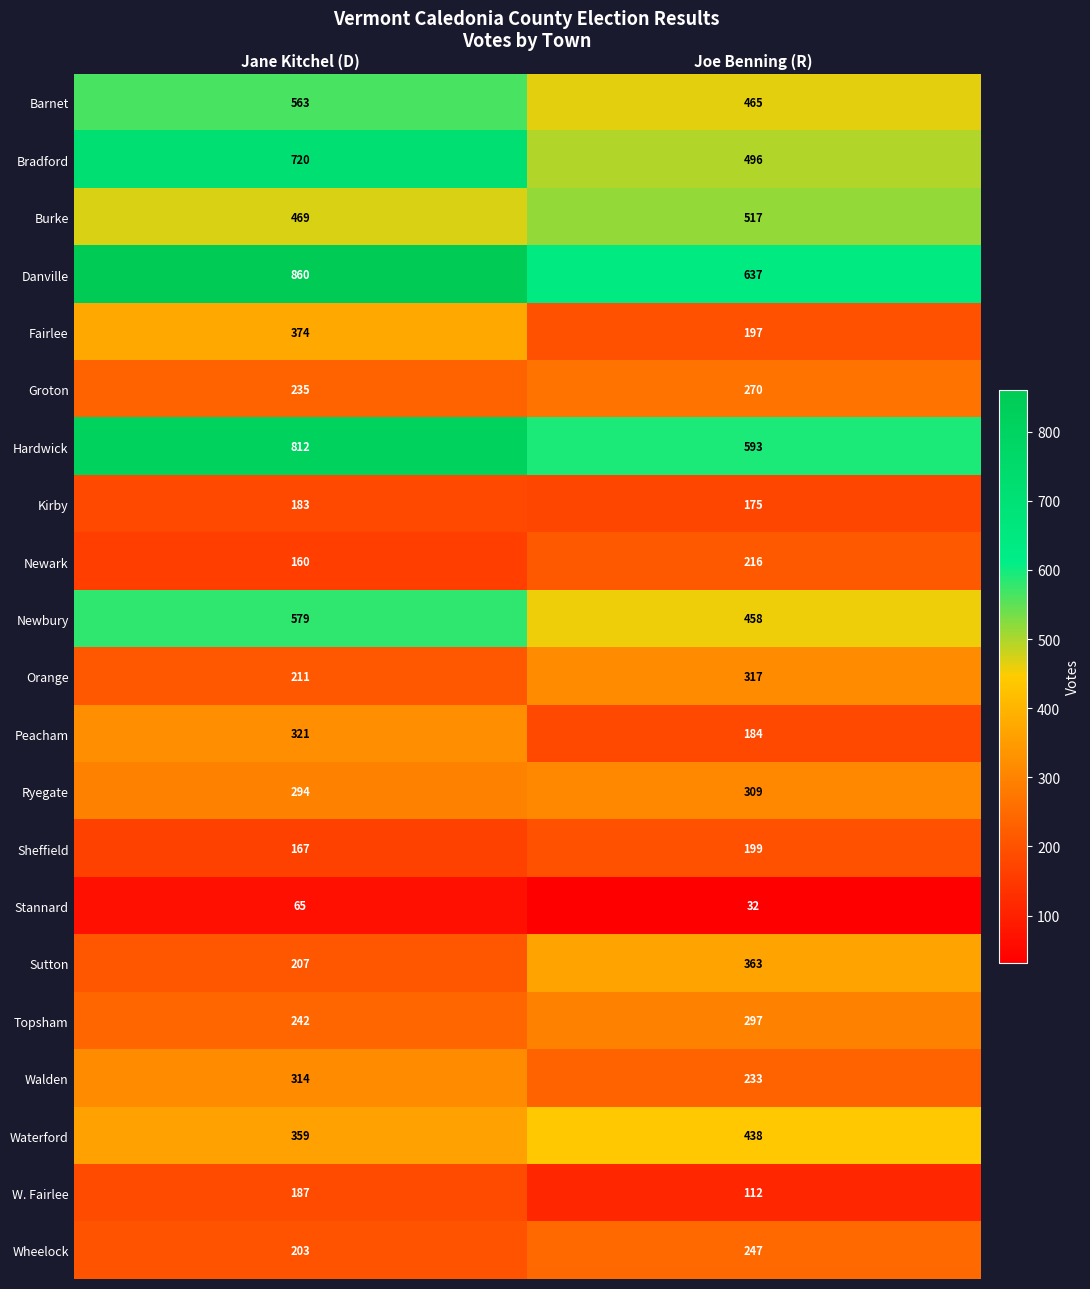

What is the minimum value shown in the chart?

32